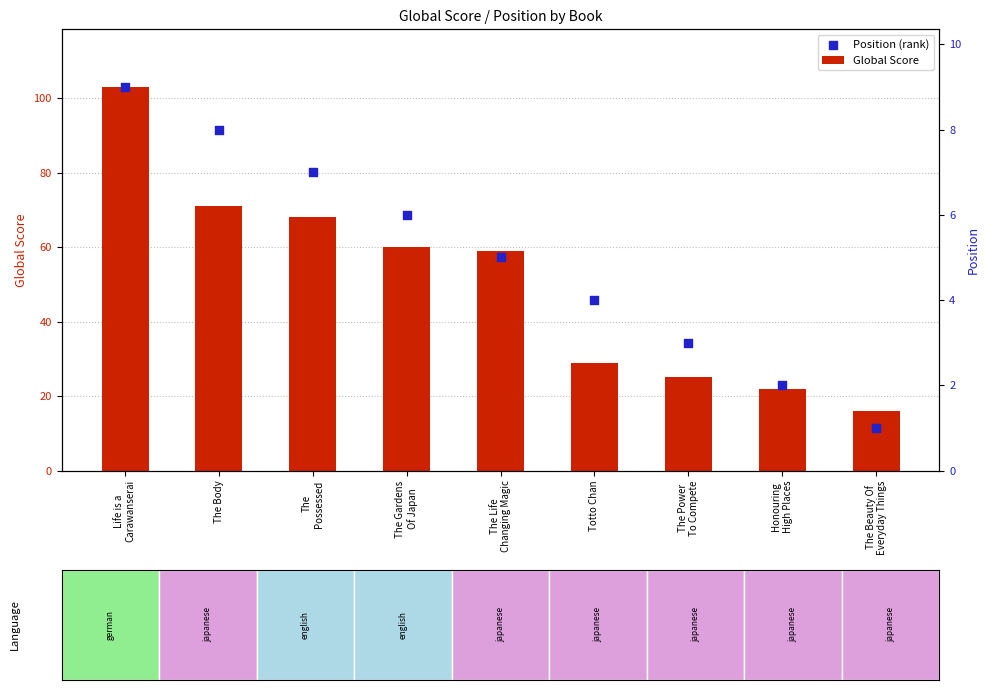

What are all the series names shown in the legend?

Global Score, Position (rank)